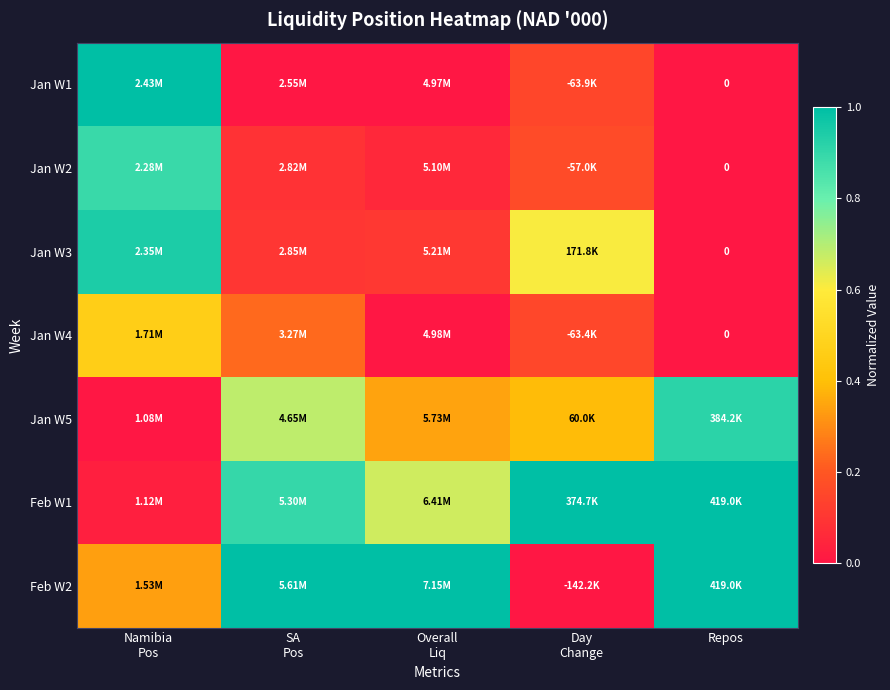

What is the difference between the highest and lowest values at Repos?

1.0